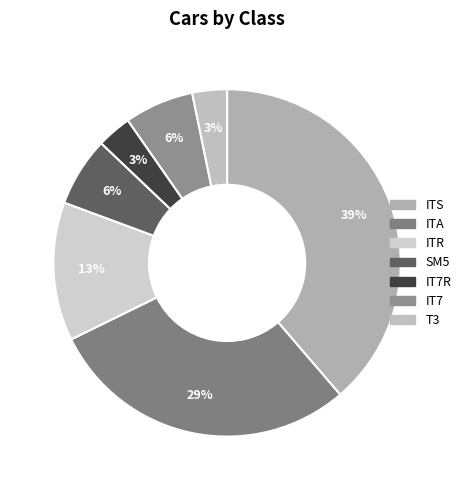

To the nearest percent, what is the combined percentage of ITR and ITA?

42%